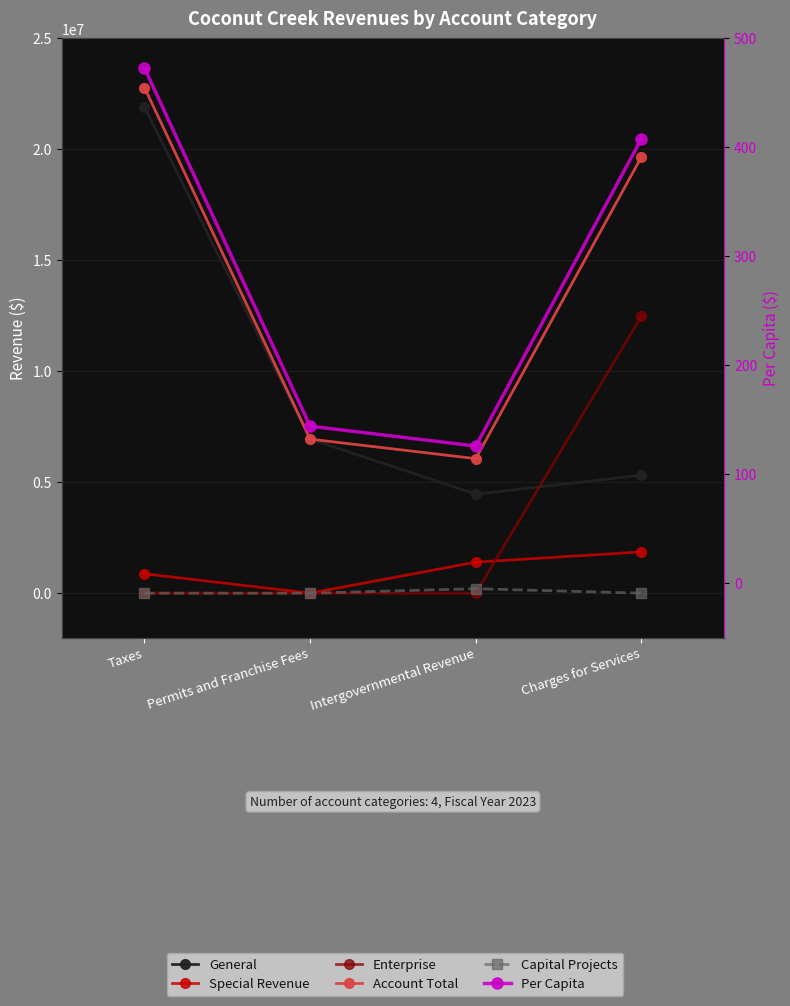

What is the sum of the Account Total values at Permits and Franchise Fees and Intergovernmental Revenue?

13006902.0